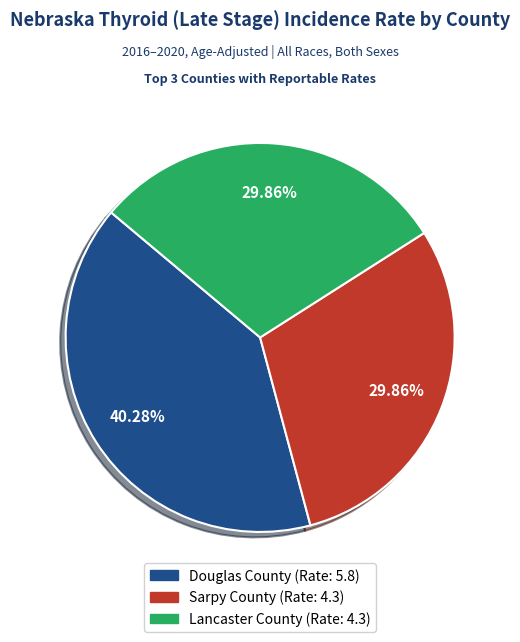

What percentage is the Douglas County slice, to the nearest percent?

40%